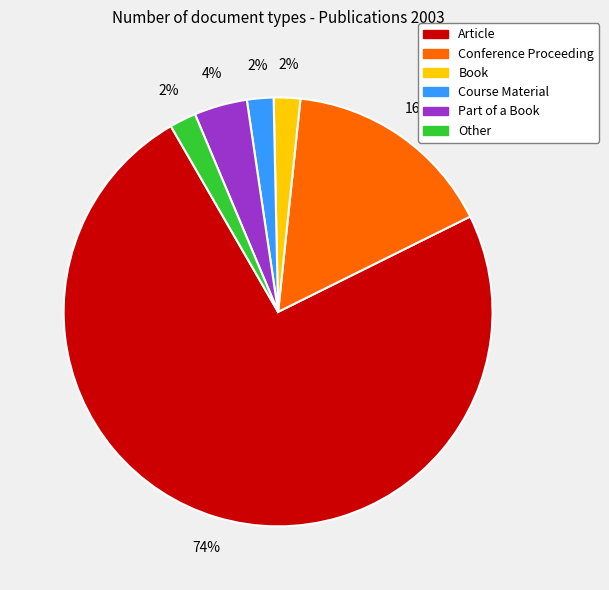

To the nearest percent, what is the average slice percentage?

17%